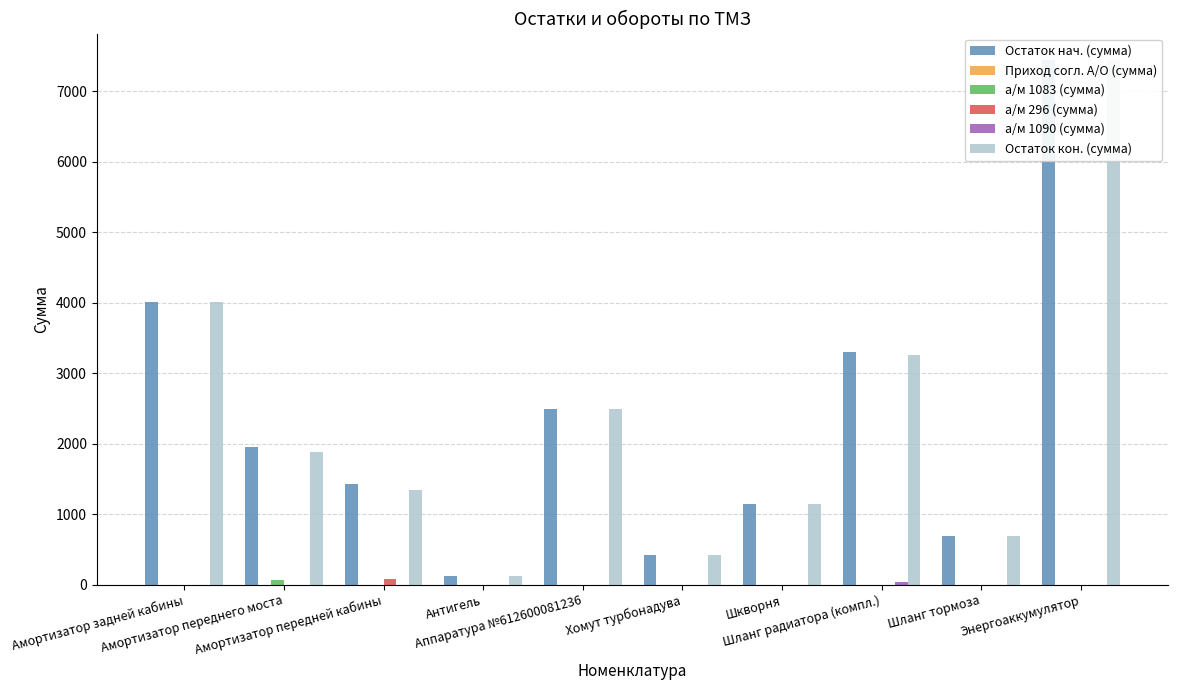

Between Амортизатор переднего моста and Хомут турбонадува, which series saw the biggest shift?

Остаток нач. (сумма)